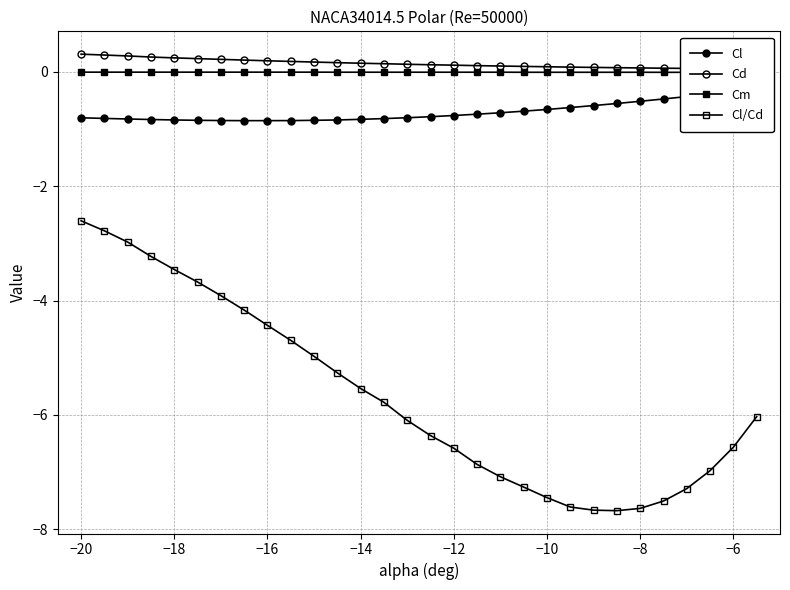

Rank the series at −20 from highest to lowest value.

Cd, Cm, Cl, Cl/Cd